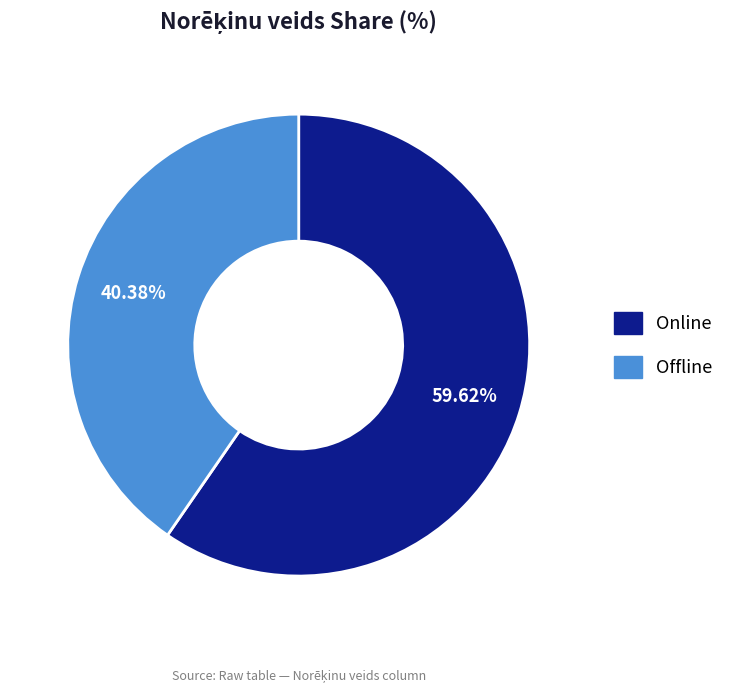

What portion of the pie excludes Offline?

59.6%